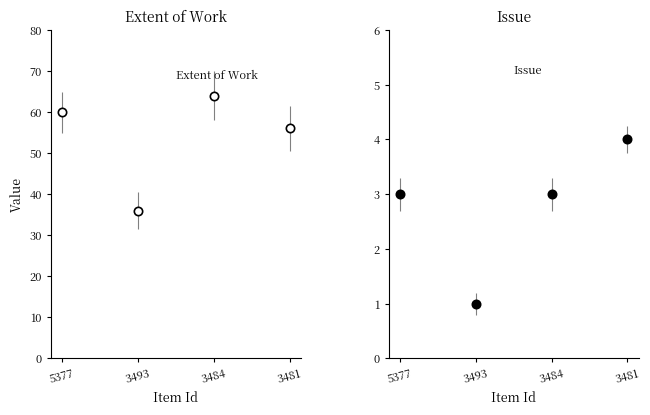

What is the total value across all series at 3484?

67